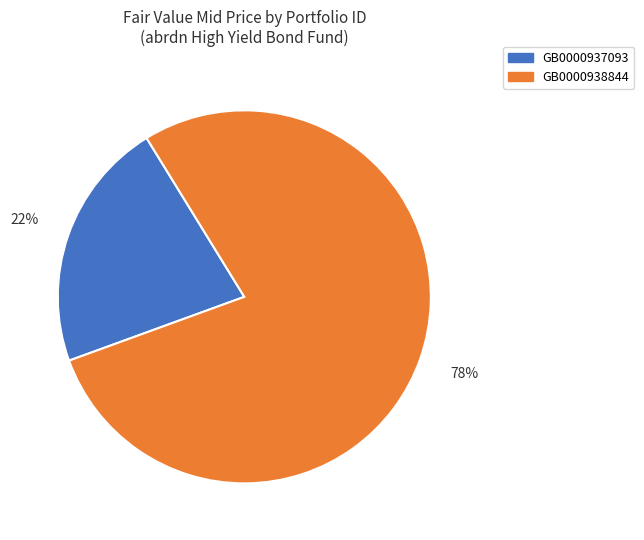

To the nearest percent, what is the average slice percentage?

50%